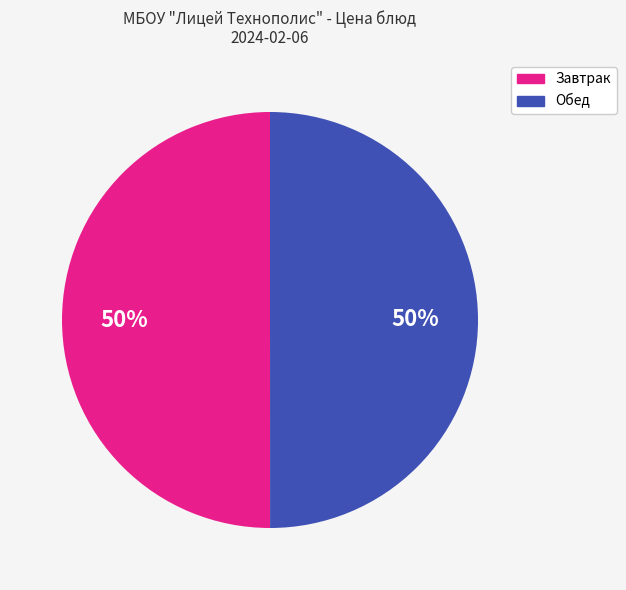

True or false: Завтрак accounts for 60% of the total.

False